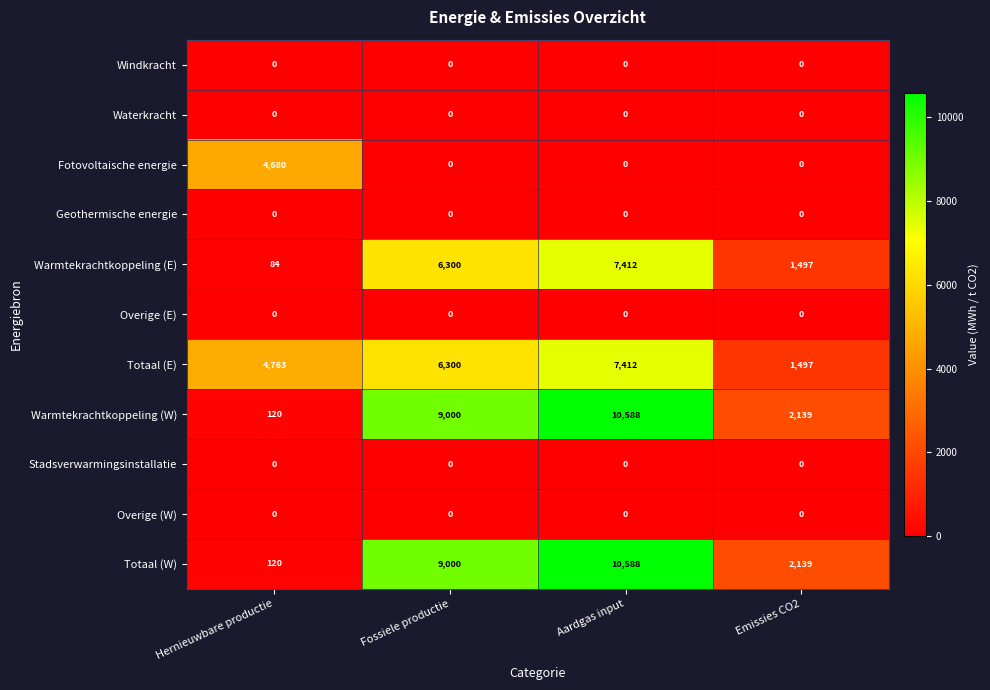

What is the sum of the Warmtekrachtkoppeling (W) values at Hernieuwbare productie and Emissies CO2?

2259